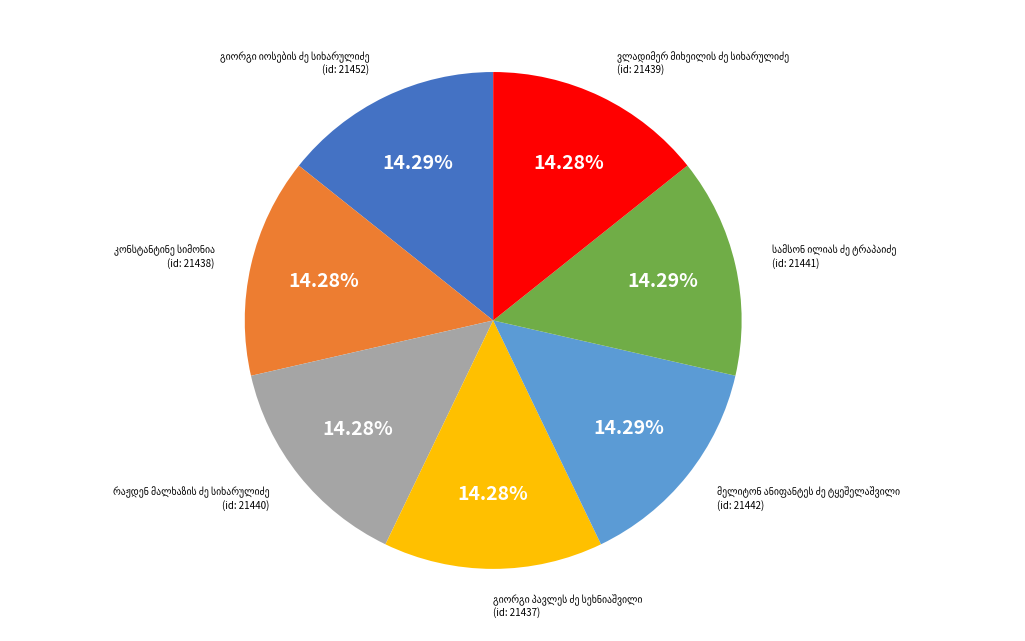

Does any single category account for the majority?

No